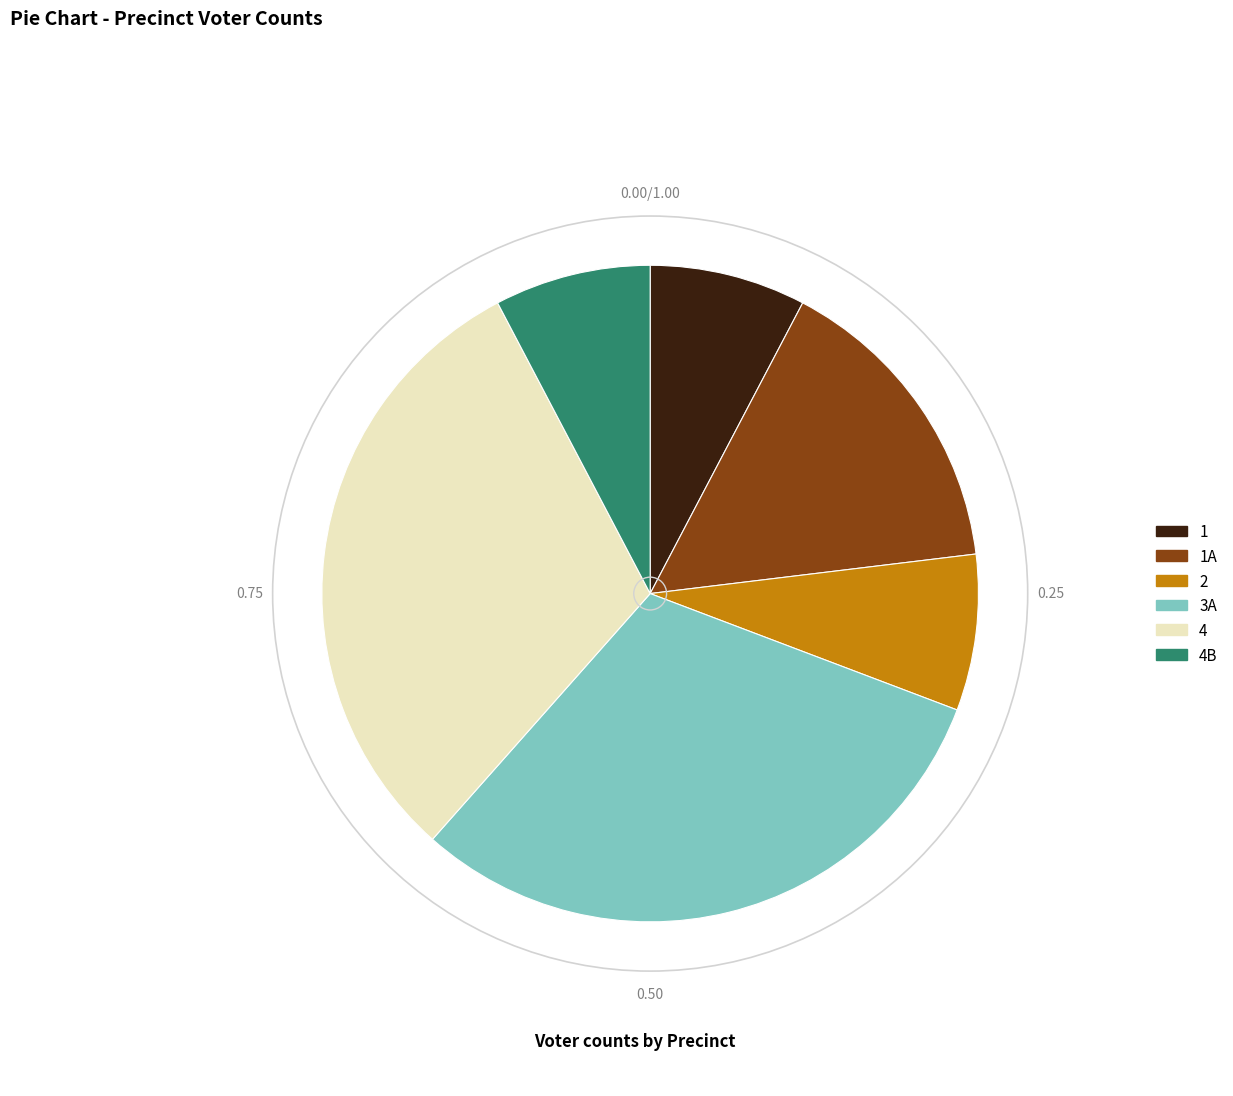

Which has a higher value, 4 or 1?

4